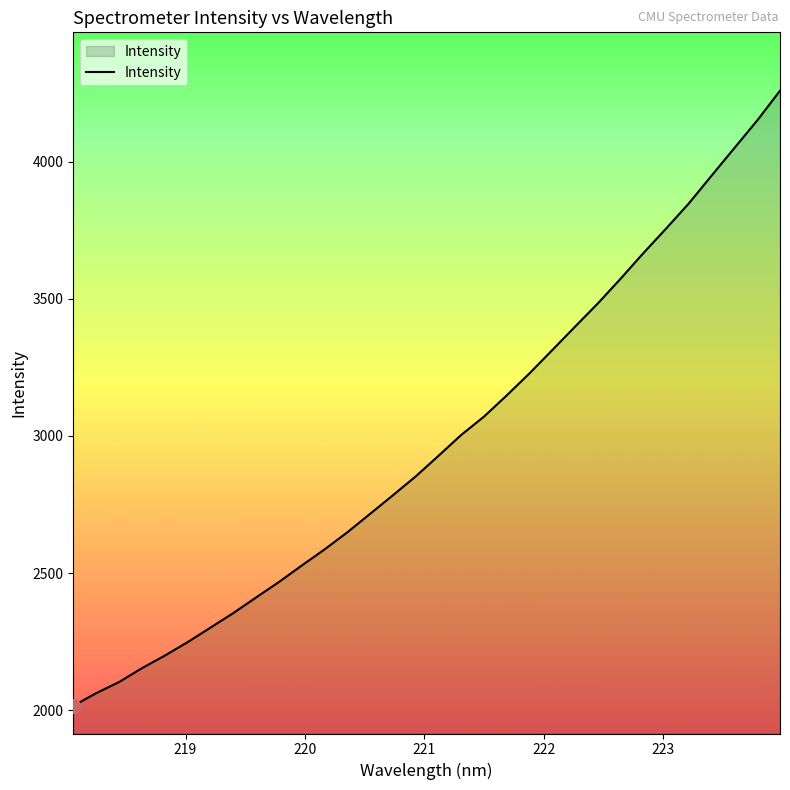

What is the difference between the maximum and minimum values?

2242.6